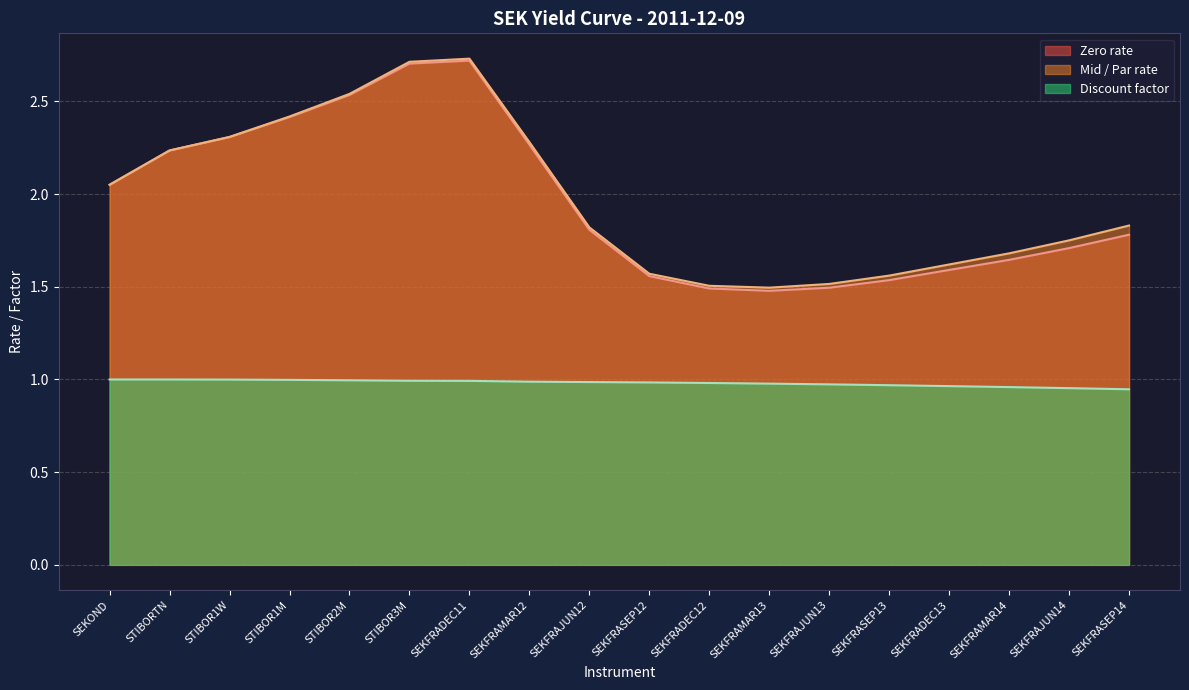

List the labels in order of Zero rate value, largest first.

SEKFRADEC11, STIBOR3M, STIBOR2M, STIBOR1M, STIBOR1W, SEKFRAMAR12, STIBORTN, SEKOND, SEKFRAJUN12, SEKFRASEP14, SEKFRAJUN14, SEKFRAMAR14, SEKFRADEC13, SEKFRASEP12, SEKFRASEP13, SEKFRAJUN13, SEKFRADEC12, SEKFRAMAR13